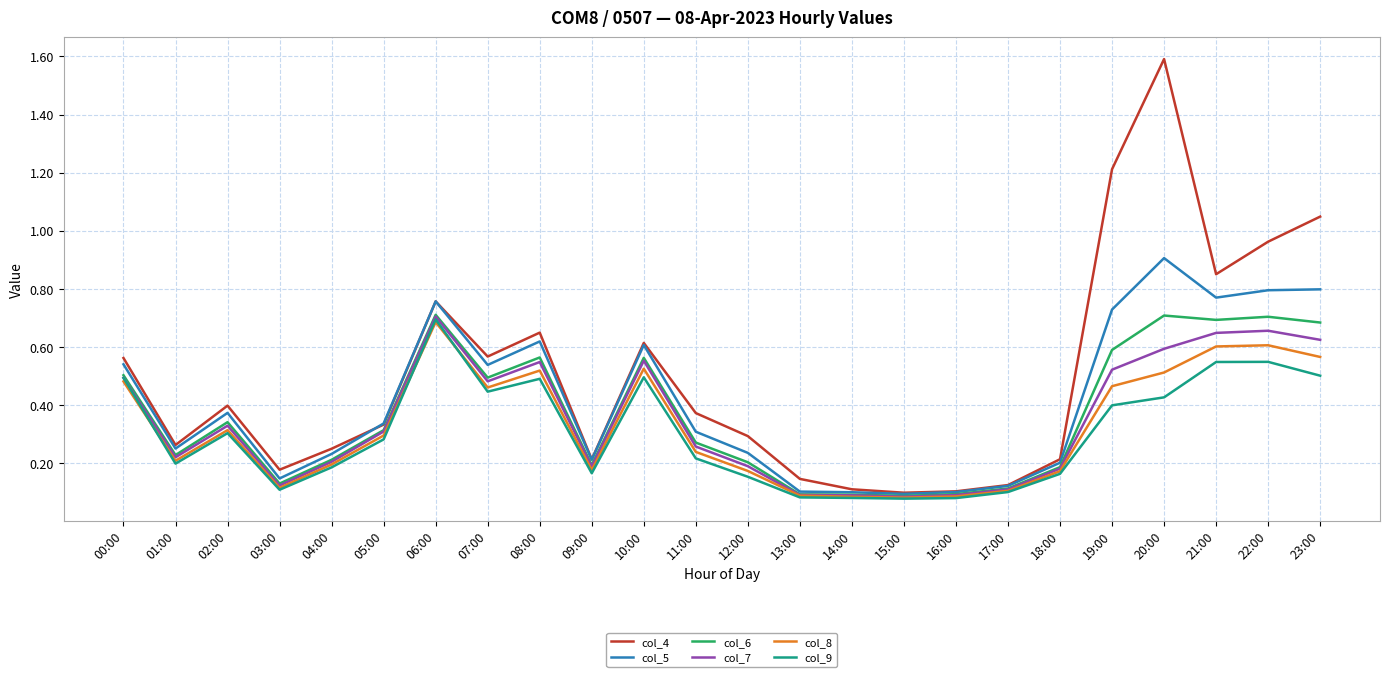

At which category is the sum across all series the highest?

20:00